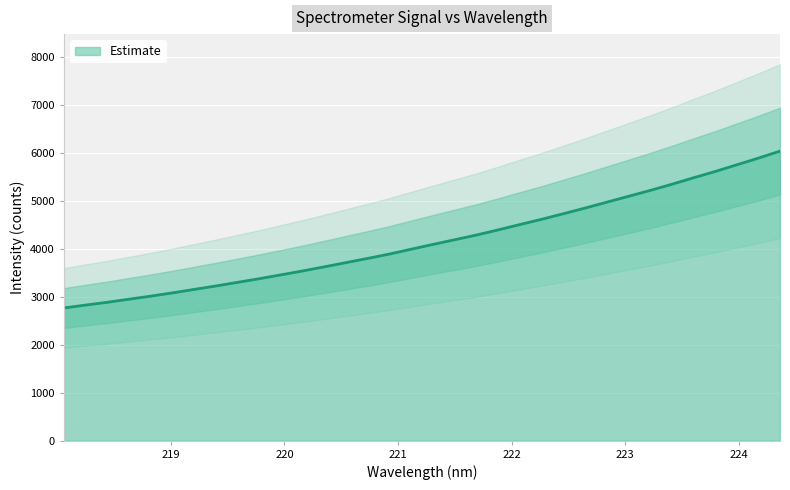

Does the chart display data point markers on the line(s)?

No